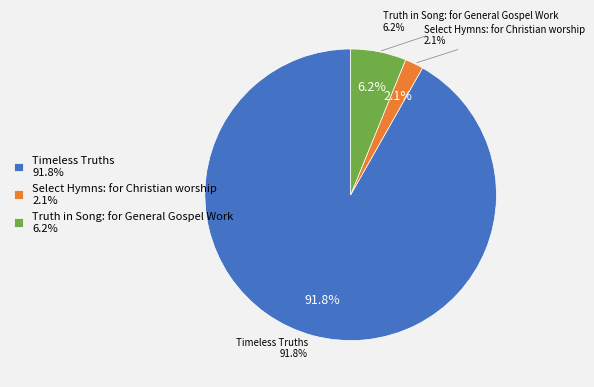

Count the number of slices in the pie.

3